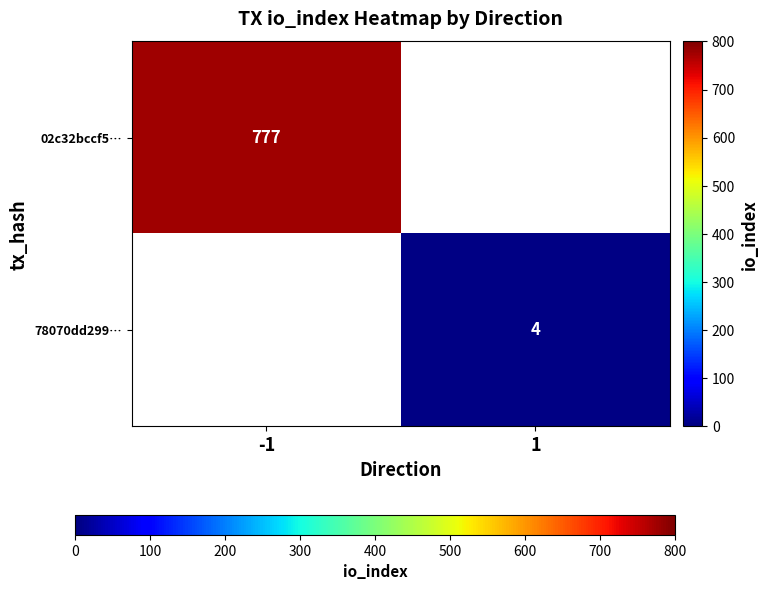

The value of 78070dd299… at 1 is 4. True or false?

True